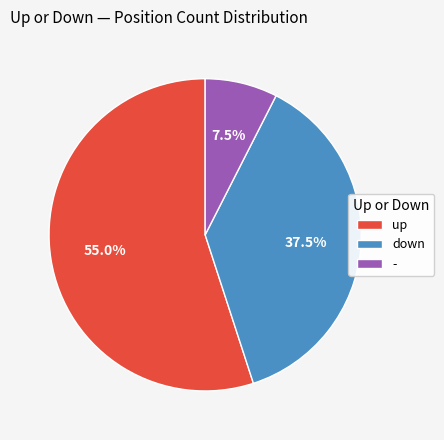

Rank the categories by value from highest to lowest.

up, down, -